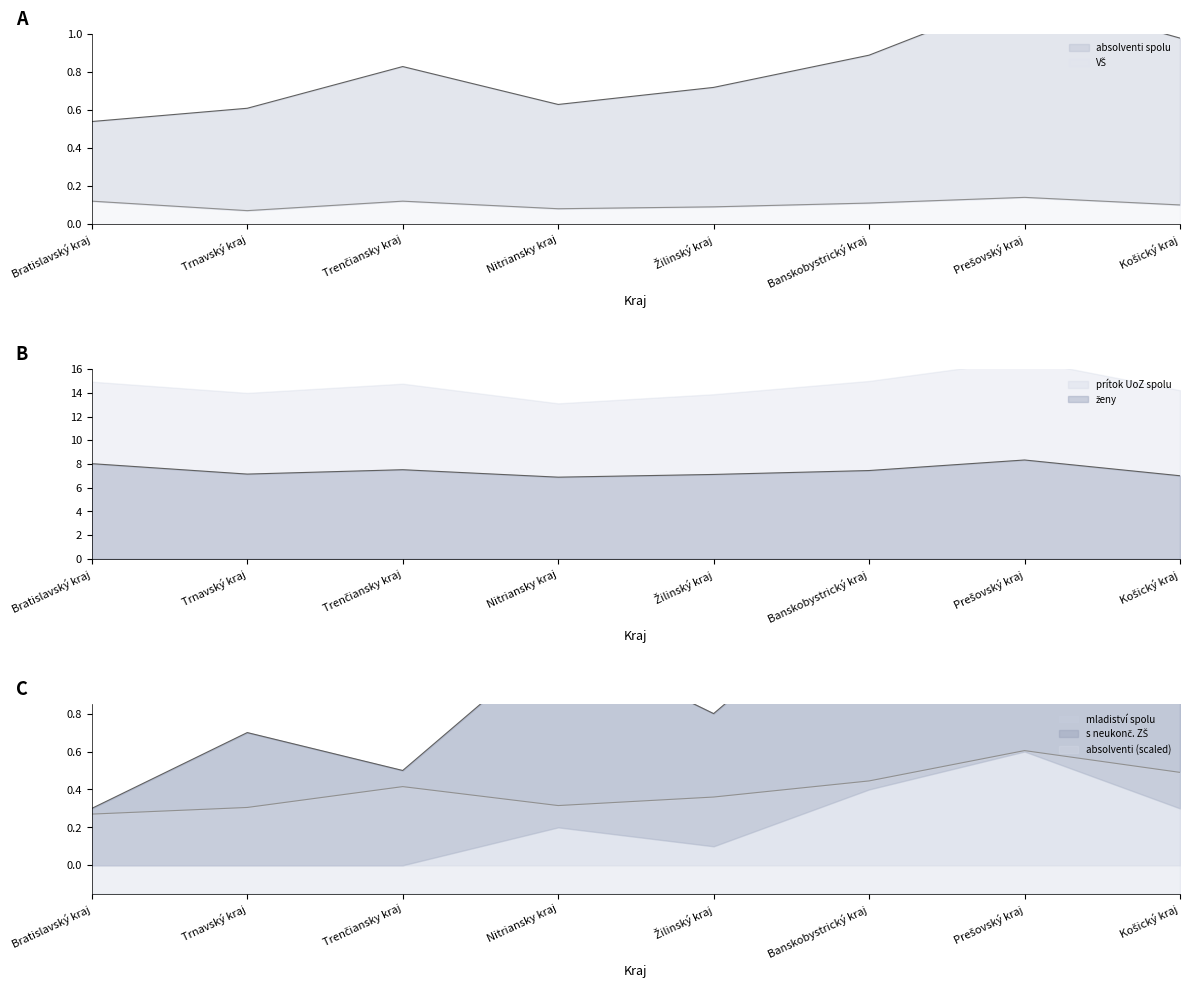

True or false: VŠ has more than 2 interior local peaks.

False